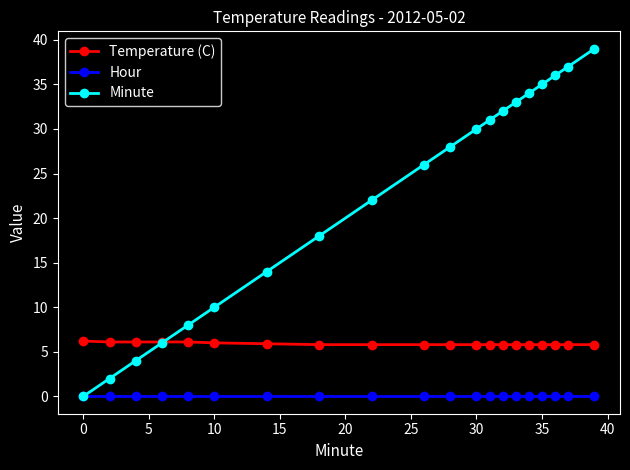

What is the lowest value of the Temperature (C) series?

5.8